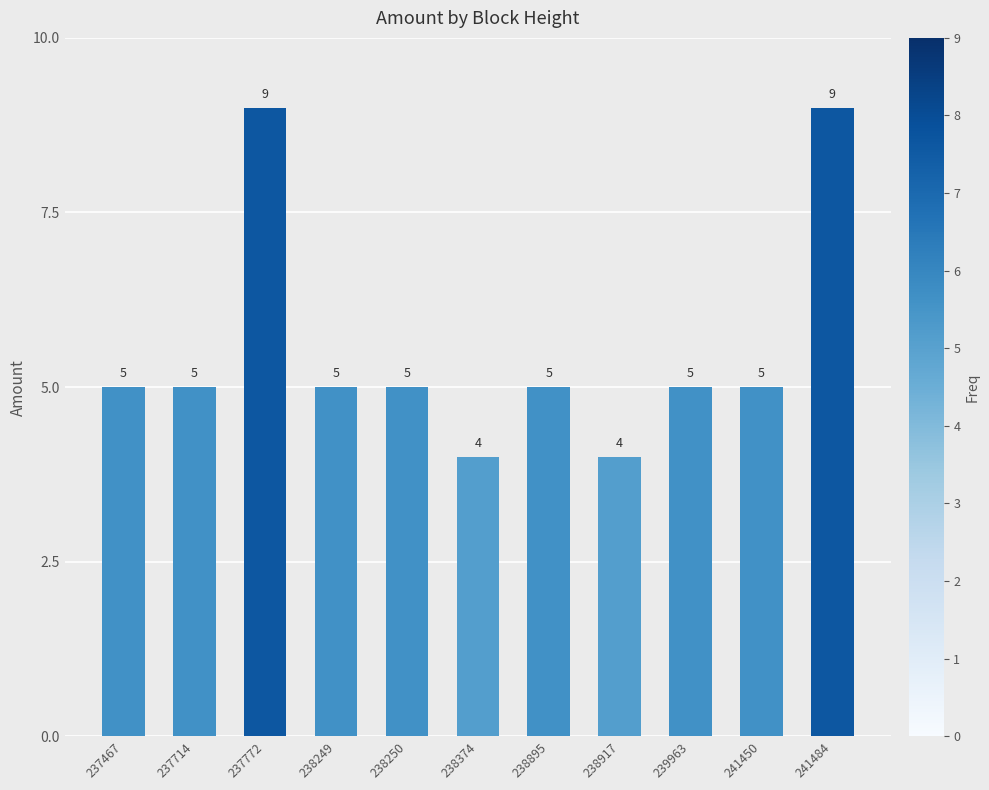

How many values are below 5?

2